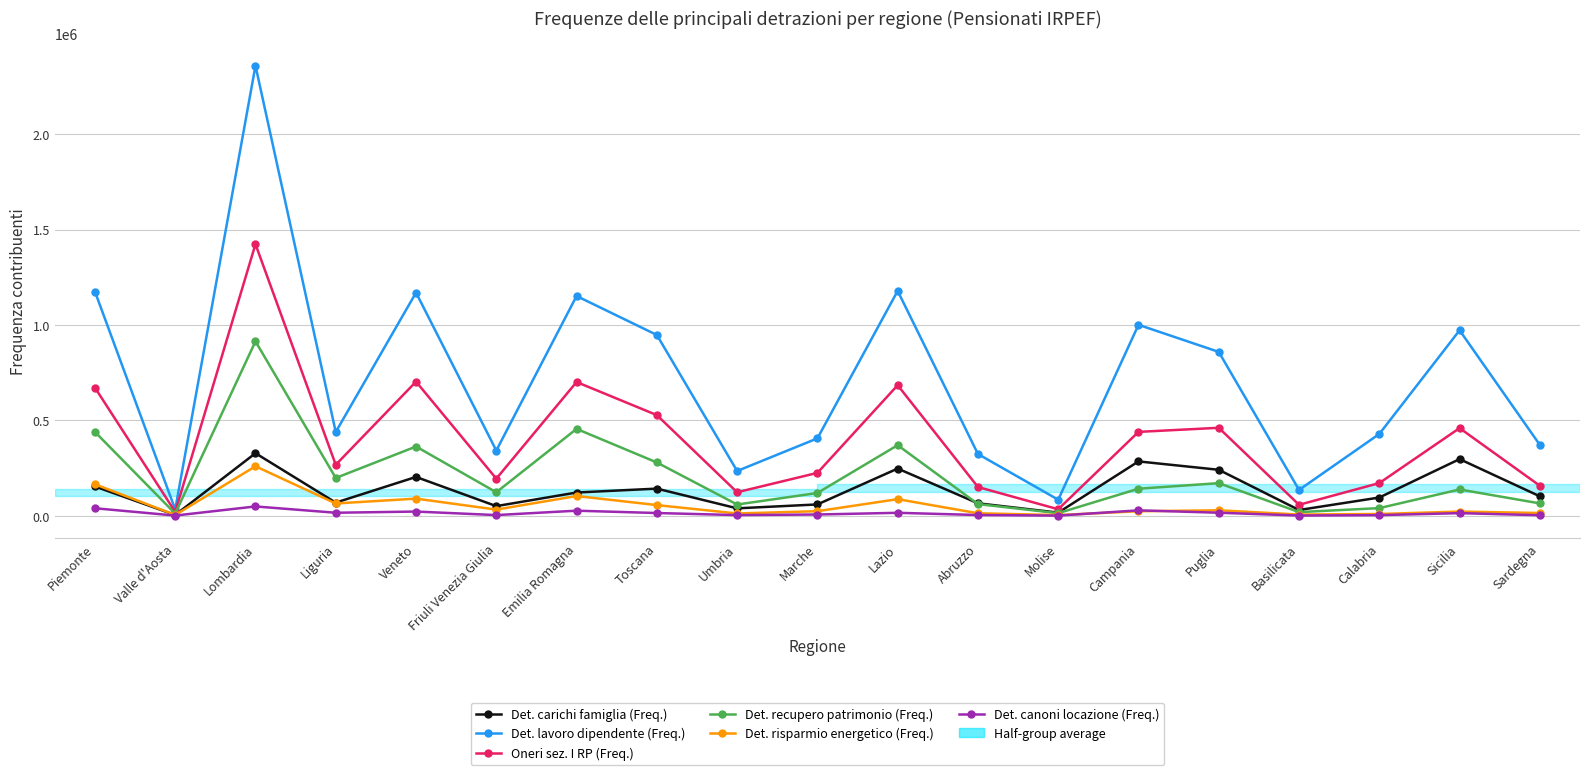

What is the label of the 7th point from the left?

Emilia Romagna